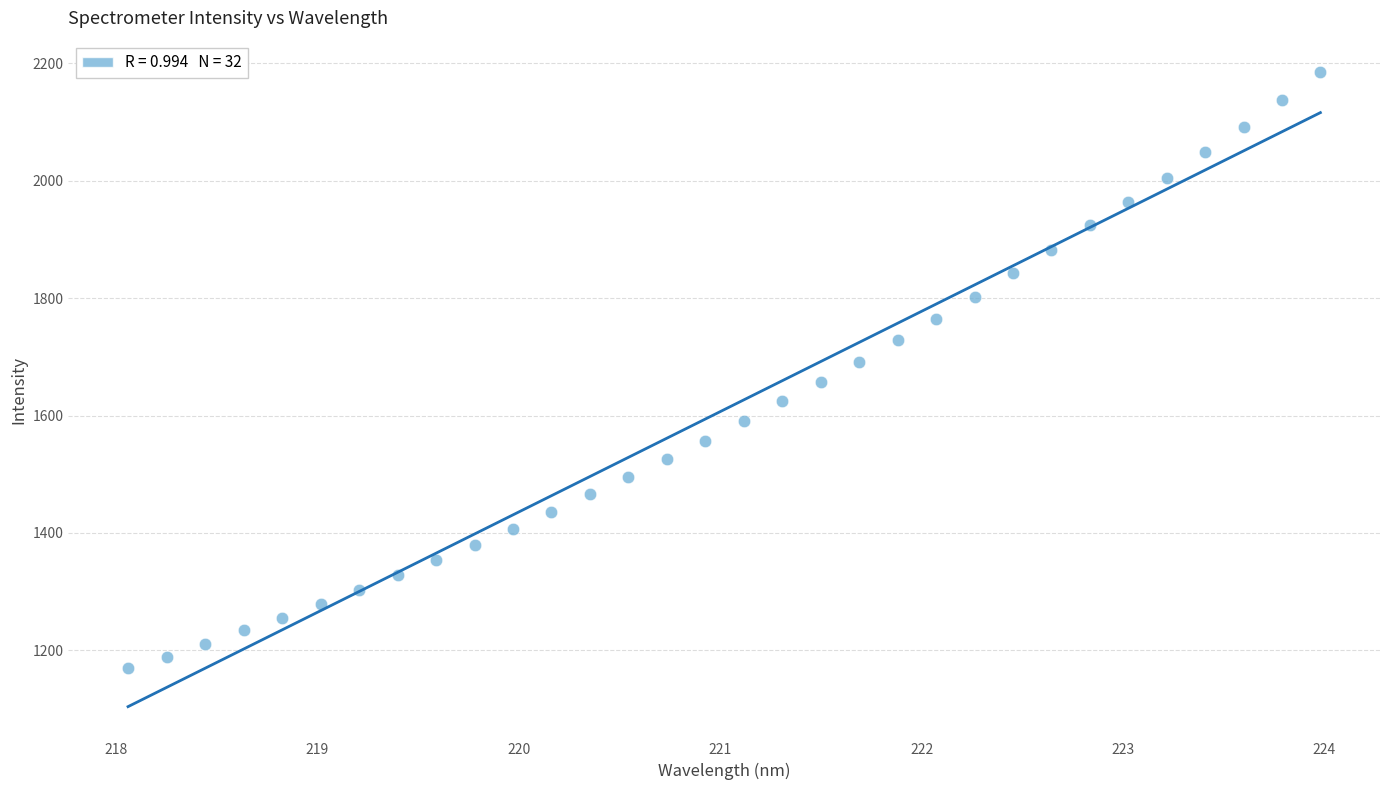

What is the range of Y values (max minus min)?

1015.4